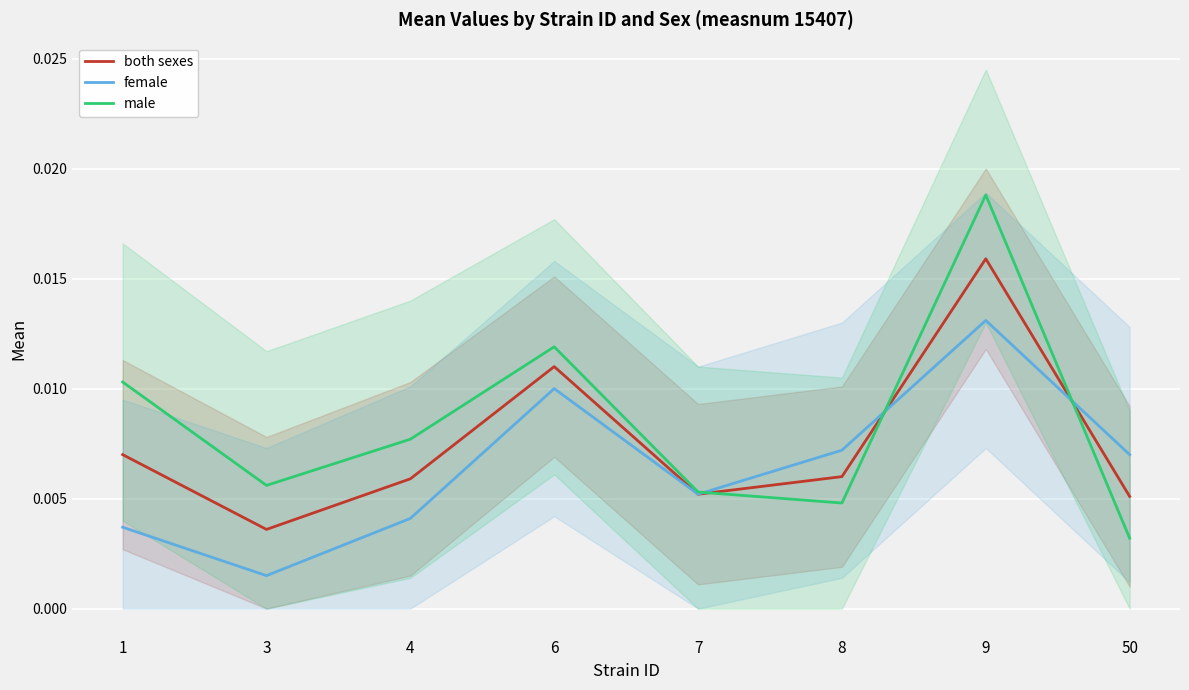

Reading left to right, extract all data points from this chart.

both sexes: 1=0.0	3=0.0	4=0.0	6=0.0	7=0.0	8=0.0	9=0.0	50=0.0
female: 1=0.0	3=0.0	4=0.0	6=0.0	7=0.0	8=0.0	9=0.0	50=0.0
male: 1=0.0	3=0.0	4=0.0	6=0.0	7=0.0	8=0.0	9=0.0	50=0.0